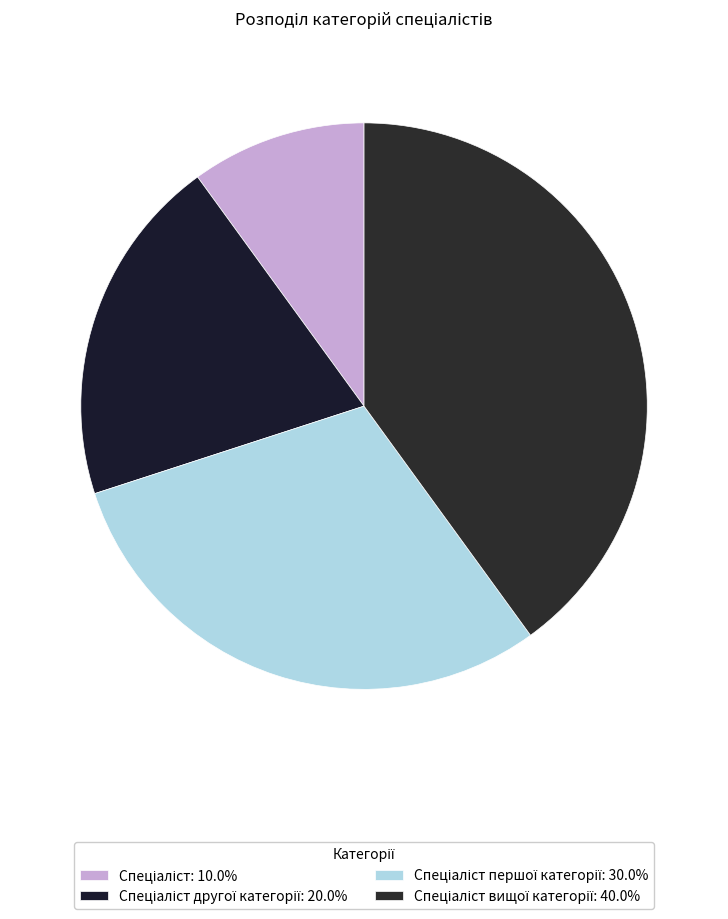

How many segments does this pie chart have?

4